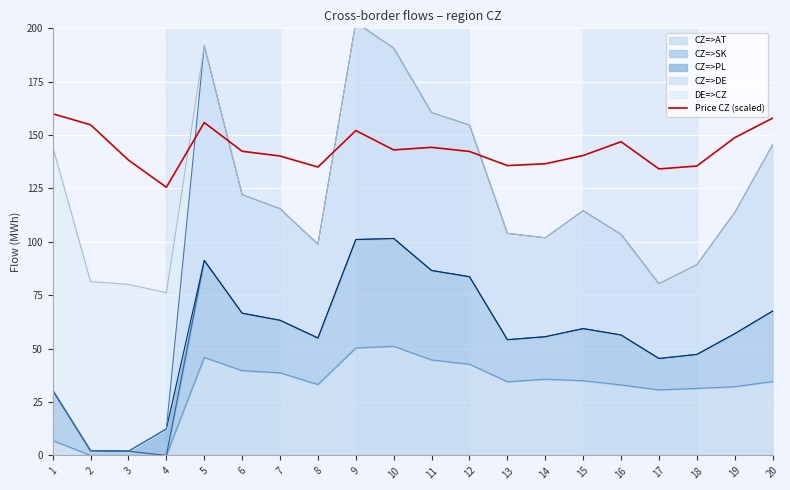

What is the sum of all values?

2870.1